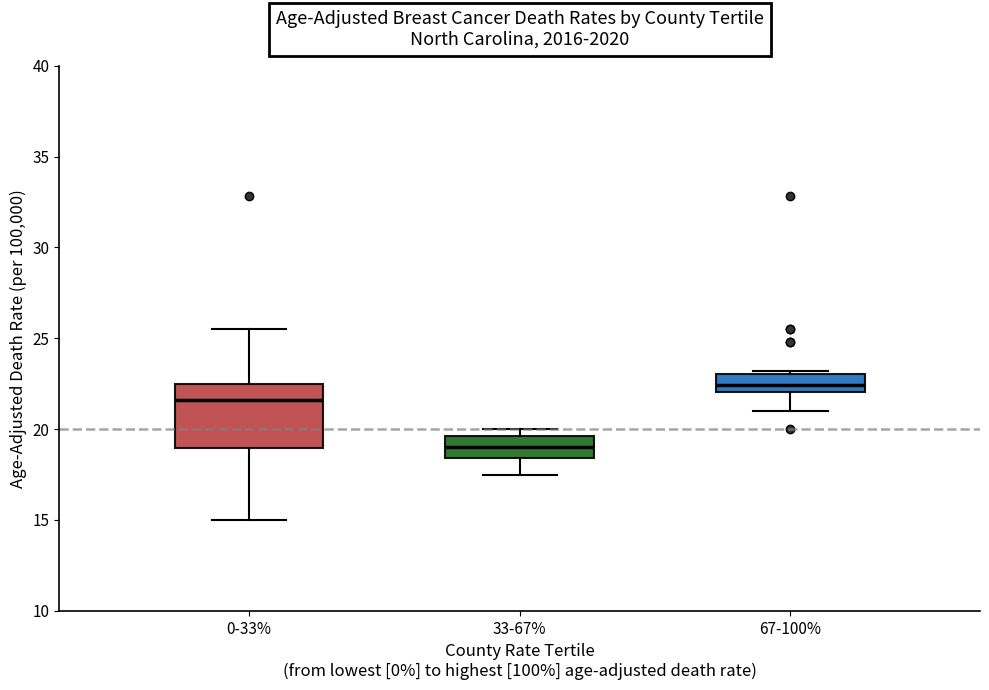

Which box's median line is the lowest?

33-67%